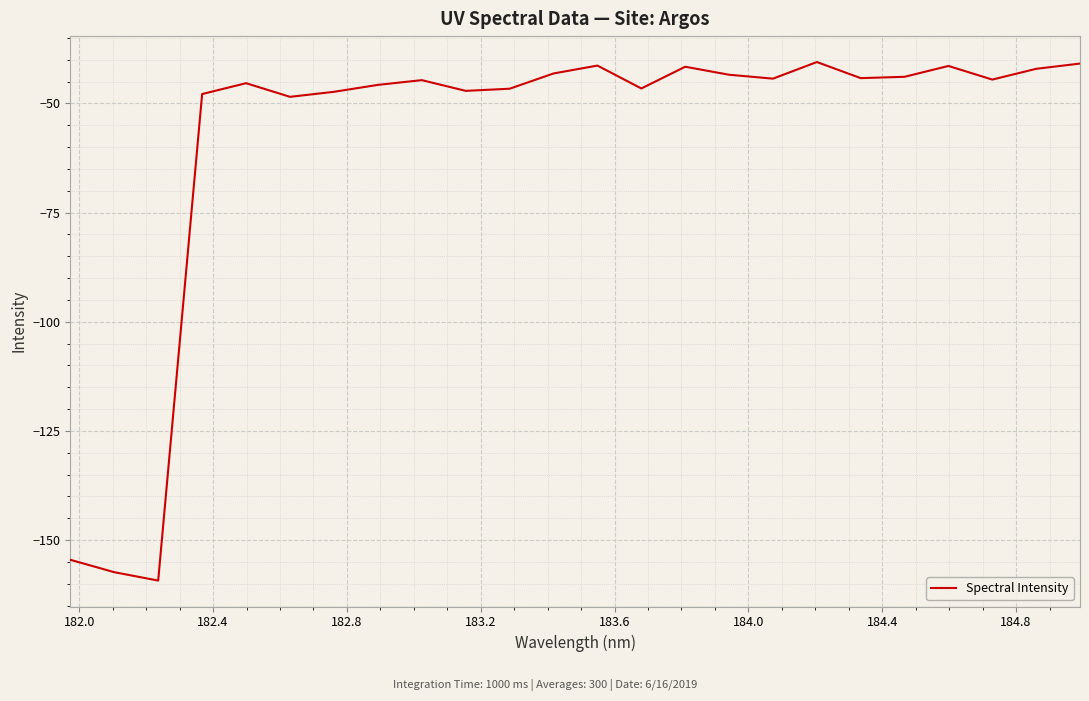

What is the minimum value shown in the chart?

-159.3